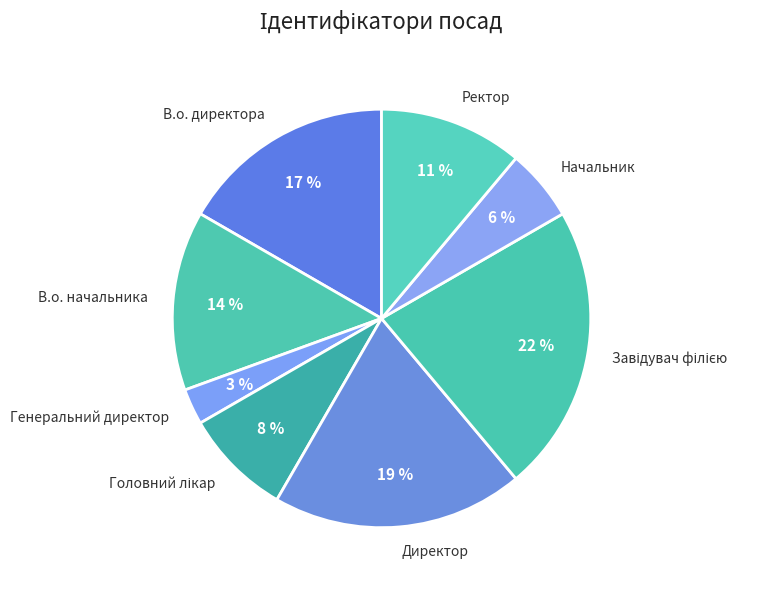

Which category has the smallest portion of the pie?

Генеральний директор